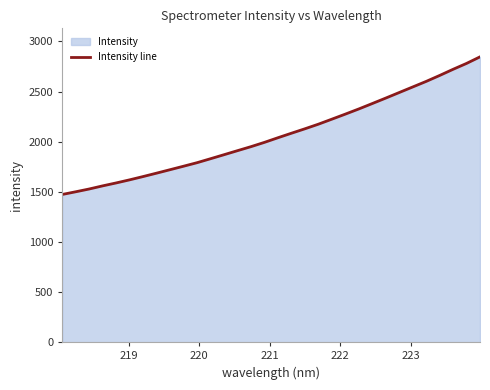

What is the maximum value shown in the chart?

2846.6